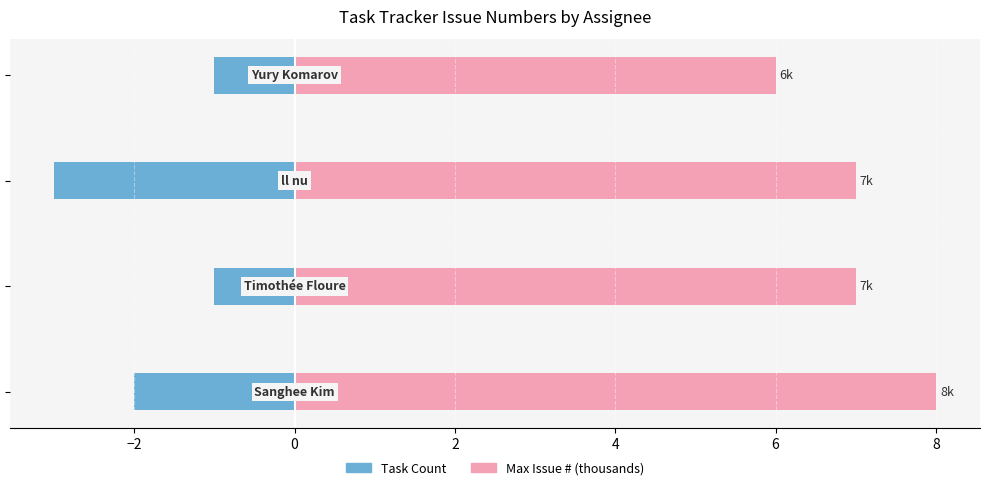

The value of Task Count at 0 is -5. True or false?

False